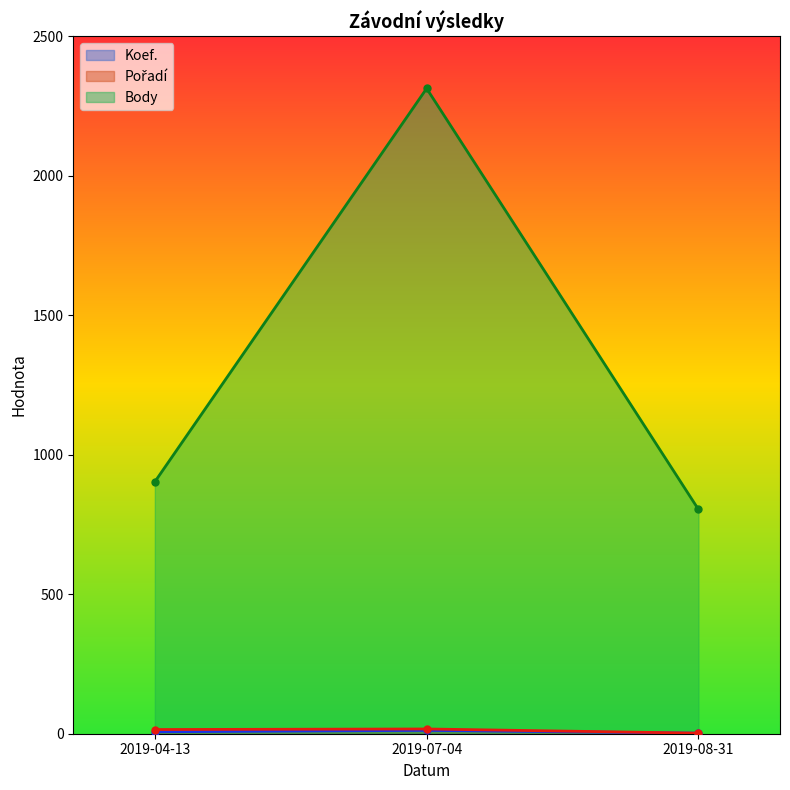

Count the number of data series in this chart.

3